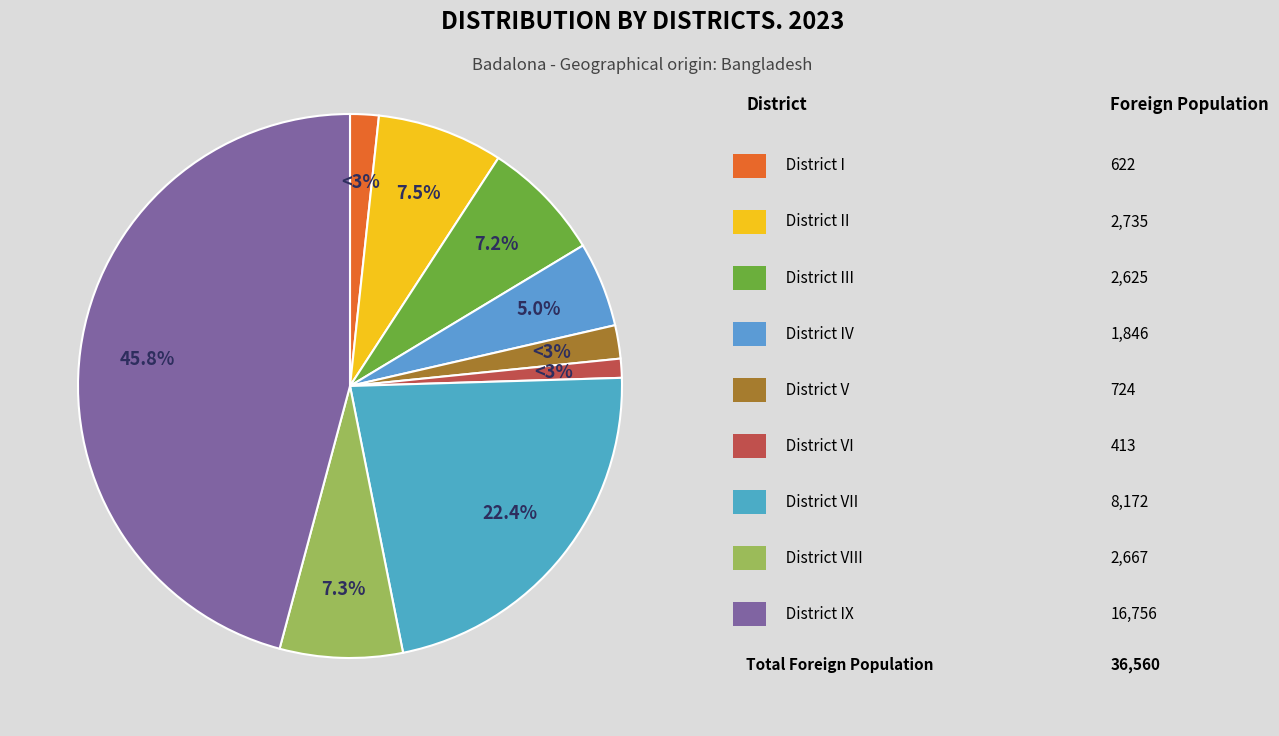

The District VI slice represents 11% of the pie. True or false?

False